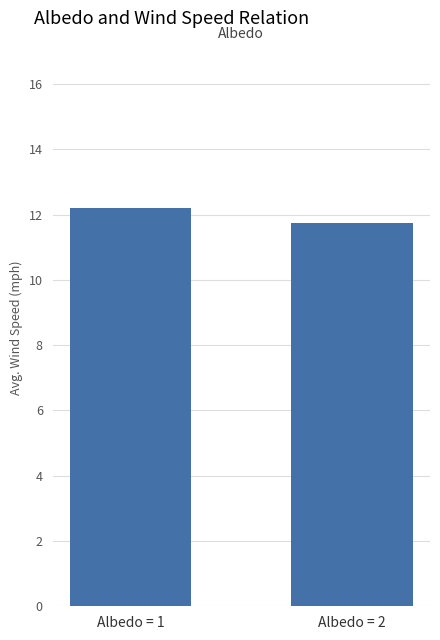

Reading right to left, transcribe all the data shown in this chart.

Albedo = 2=11.8	Albedo = 1=12.2